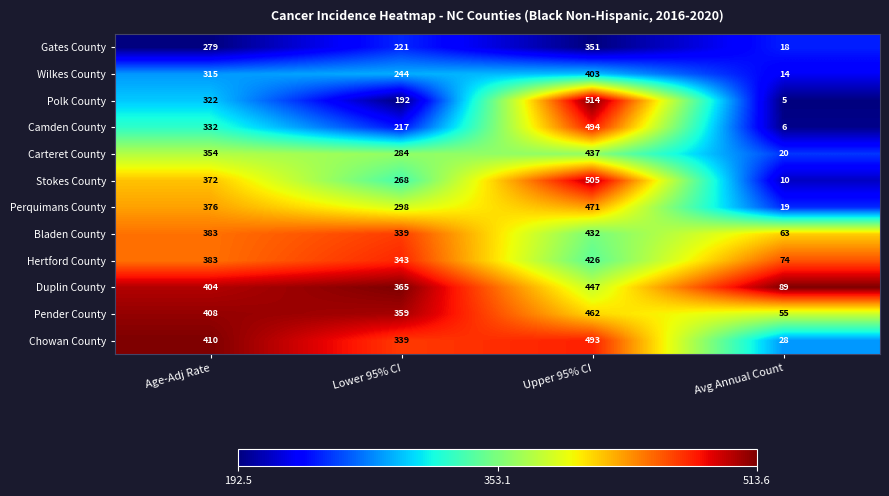

Is it true that Duplin County equals 404 at Age-Adj Rate?

True